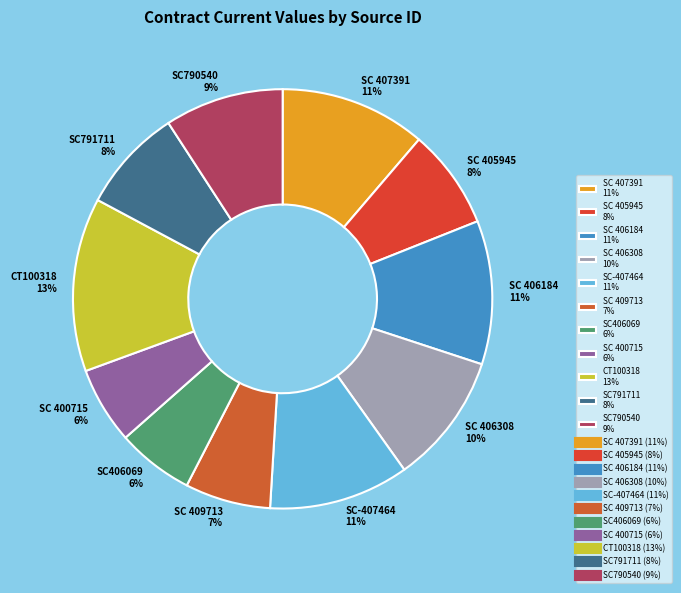

Approximately how many times larger is the value at SC 405945 8% compared to CT100318 13%?

0.6